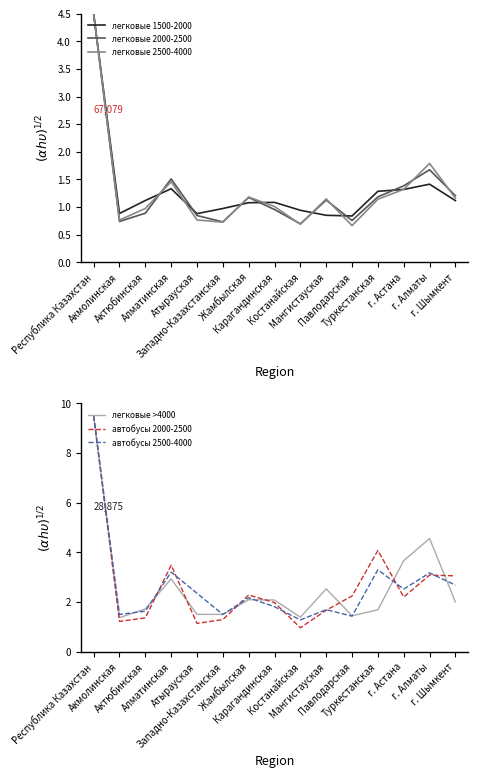

Is it true that автобусы 2500-4000 equals 9.5 at Республика Казахстан?

True